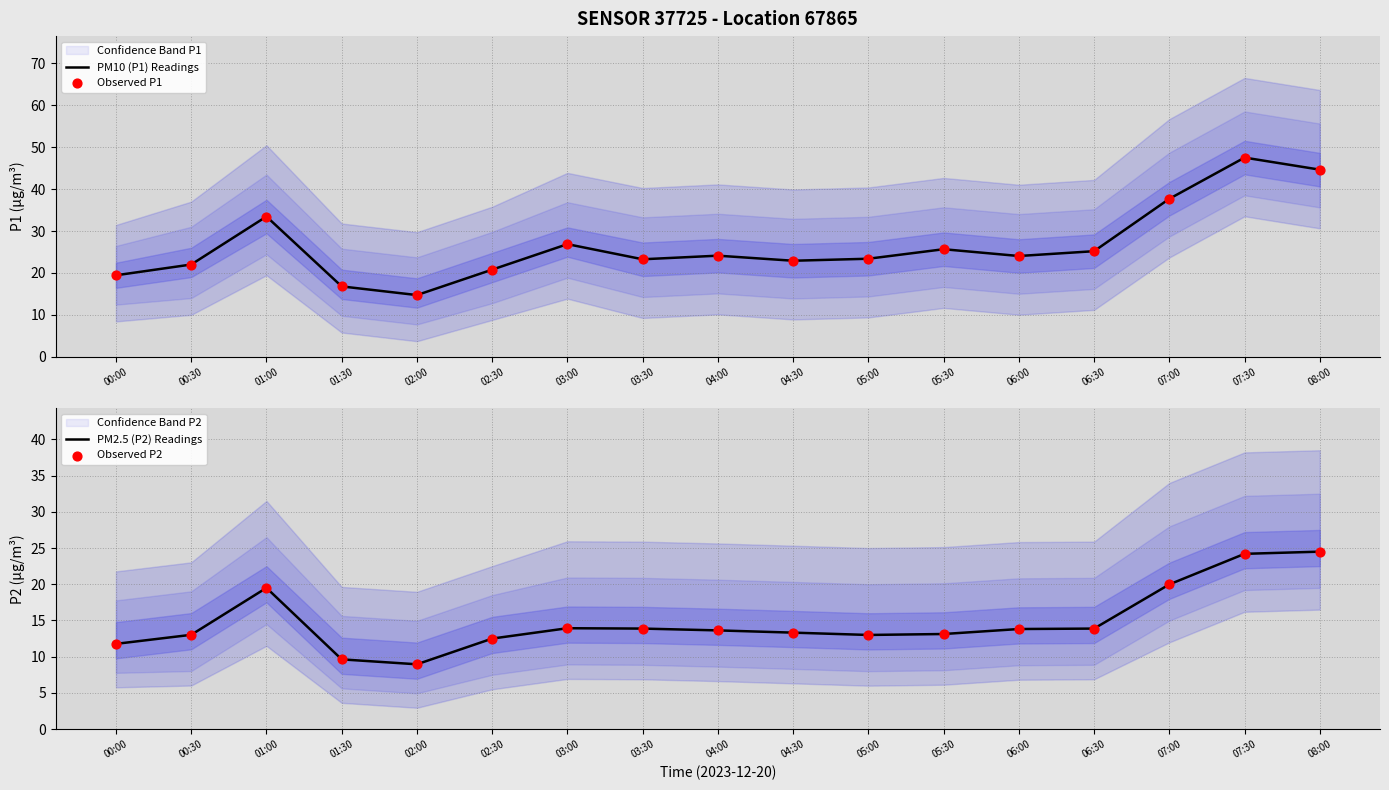

Which series has the largest total across all categories?

PM10 (P1) Readings